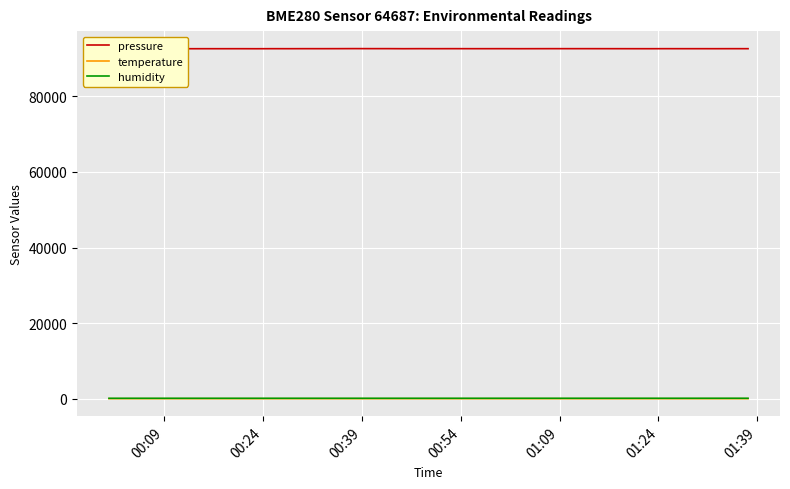

What is the difference between the maximum and second lowest values in the humidity series?

9.5